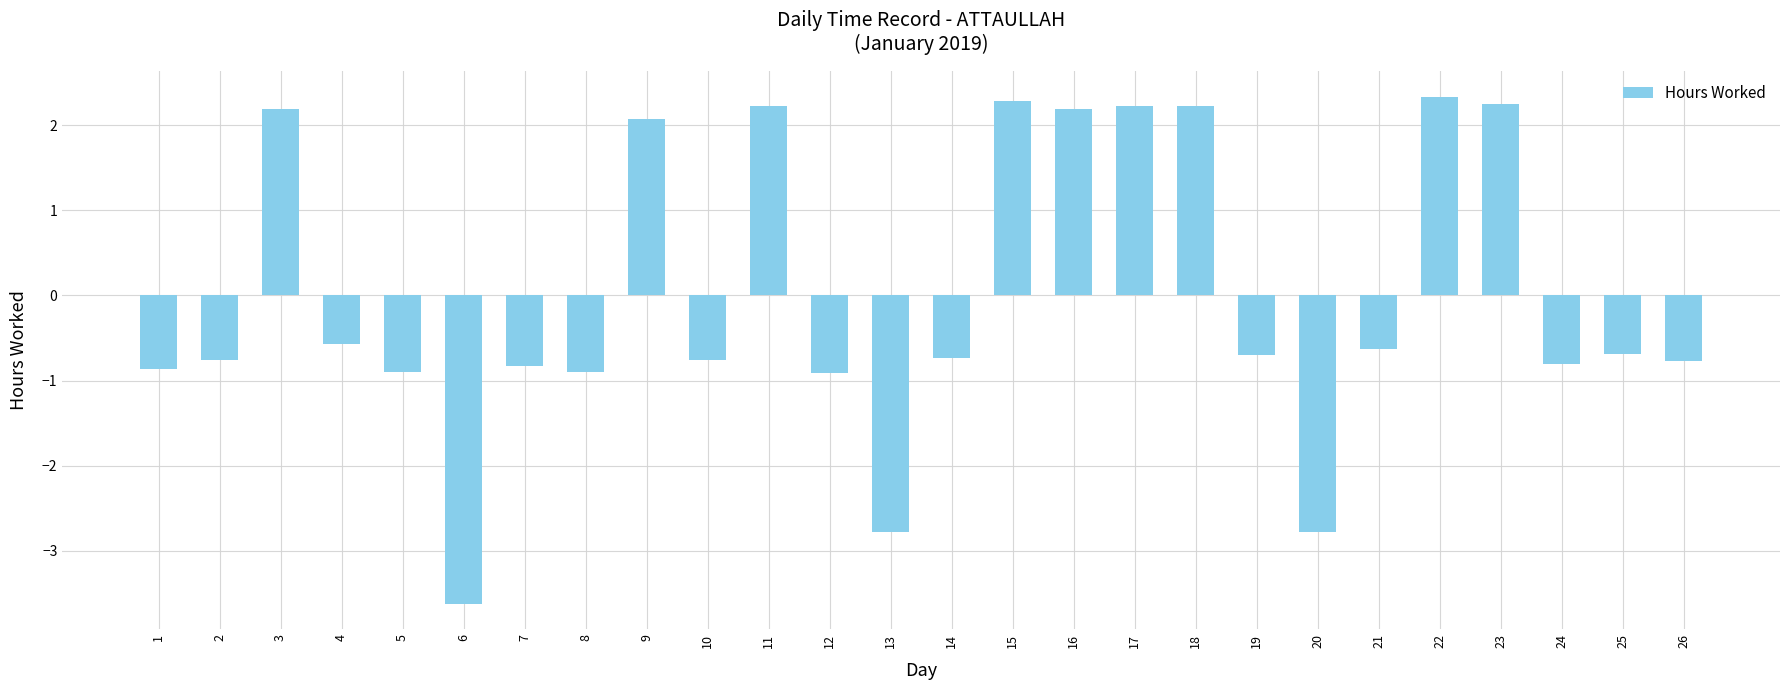

What is the difference between the maximum and minimum values?

6.0